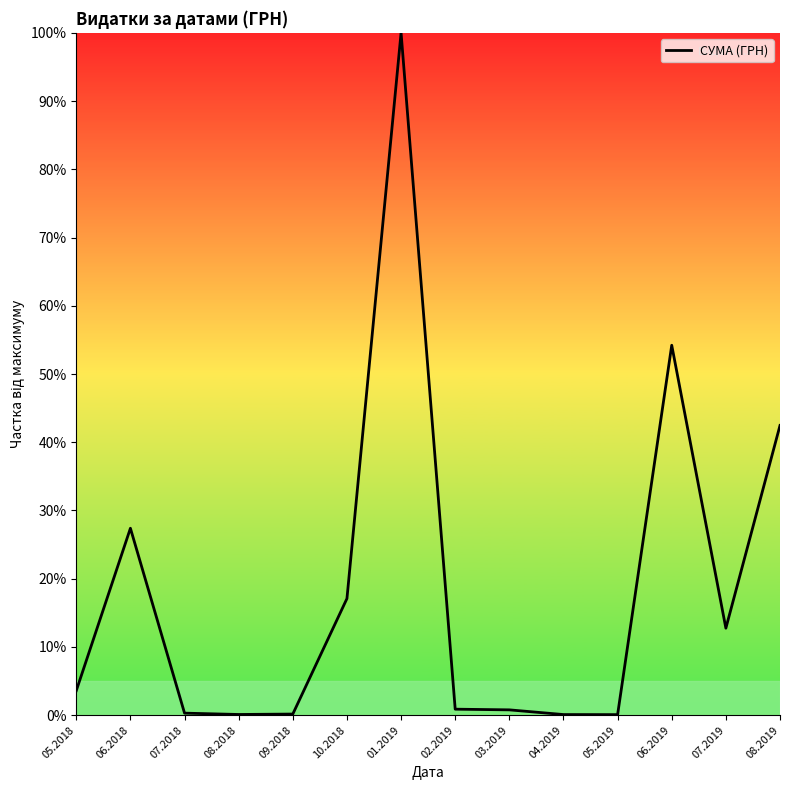

The chart shows a value of 0.1 at 08.2018. True or false?

True